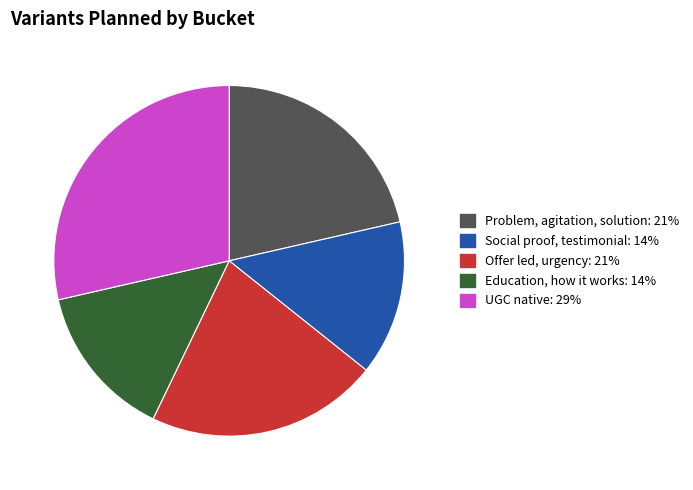

How many segments does this pie chart have?

5